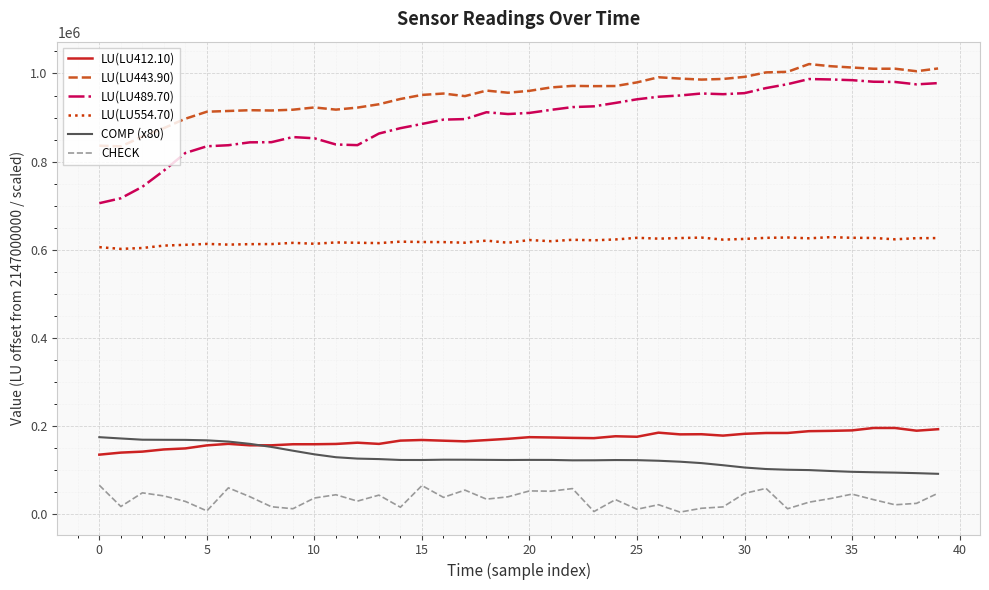

Which series has the largest range (max minus min)?

LU(LU489.70)